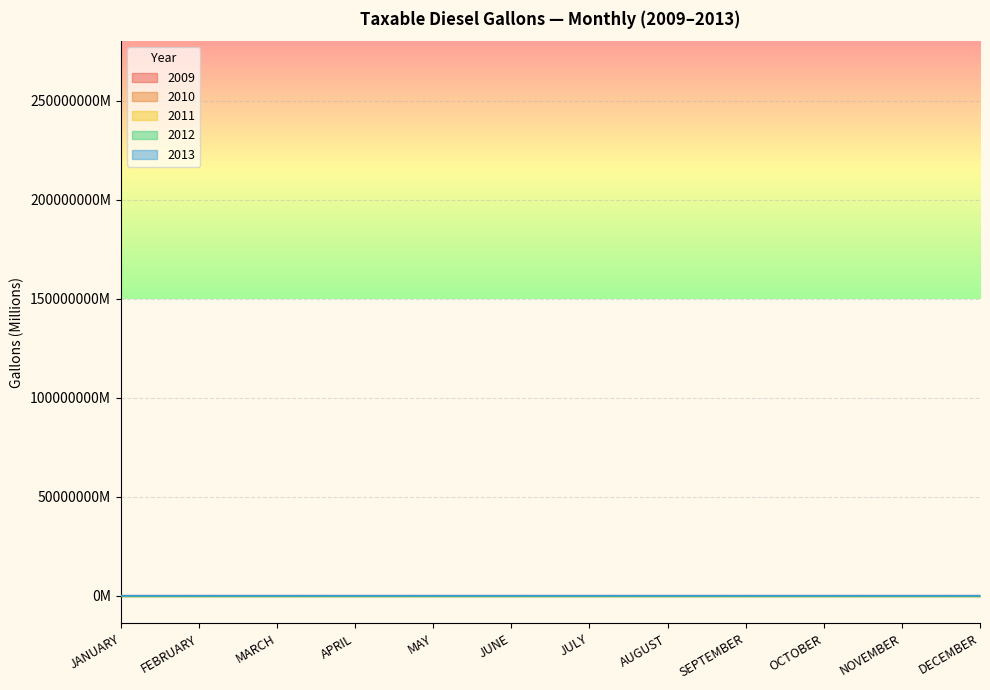

What is the total value across all series at JANUARY?

954.3